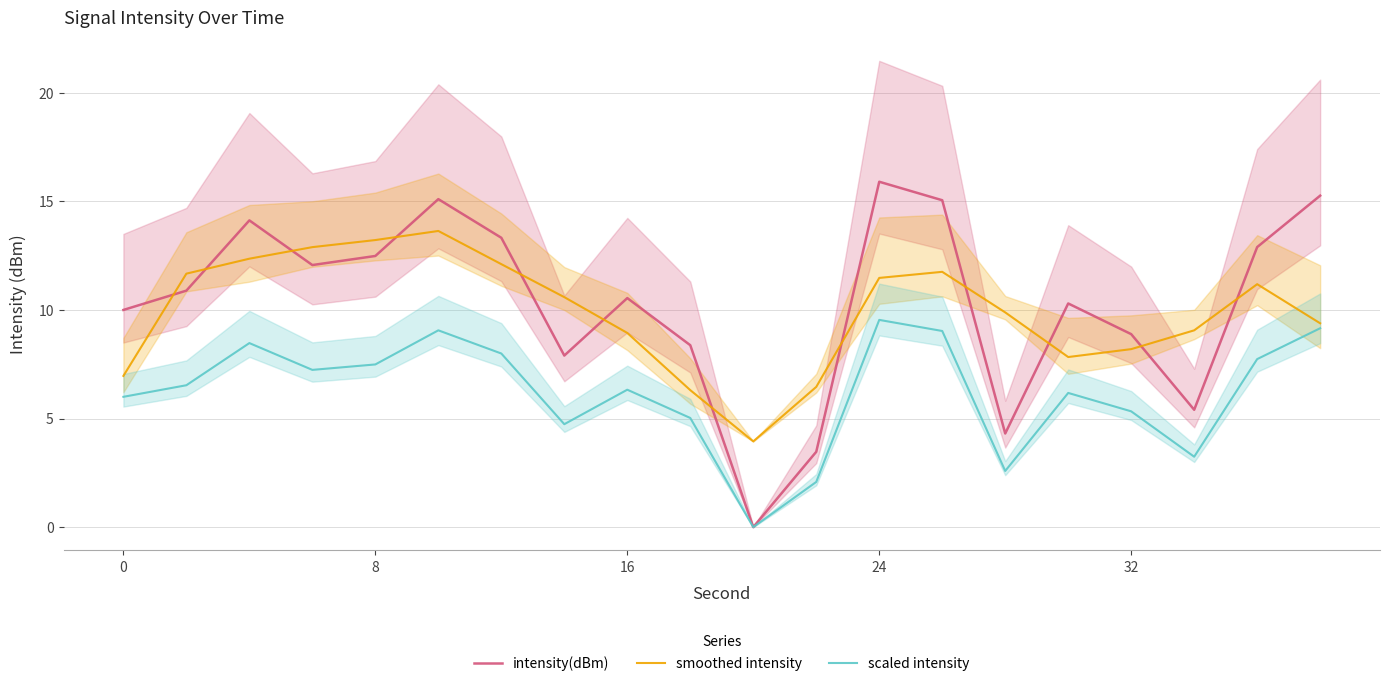

Which series ends up on top after the final intersection of smoothed intensity and intensity(dBm)?

intensity(dBm)